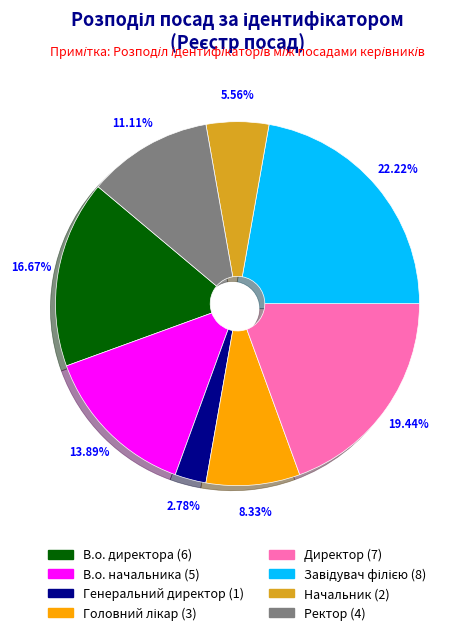

Is the sum of В.о. директора and Начальник greater than half?

No